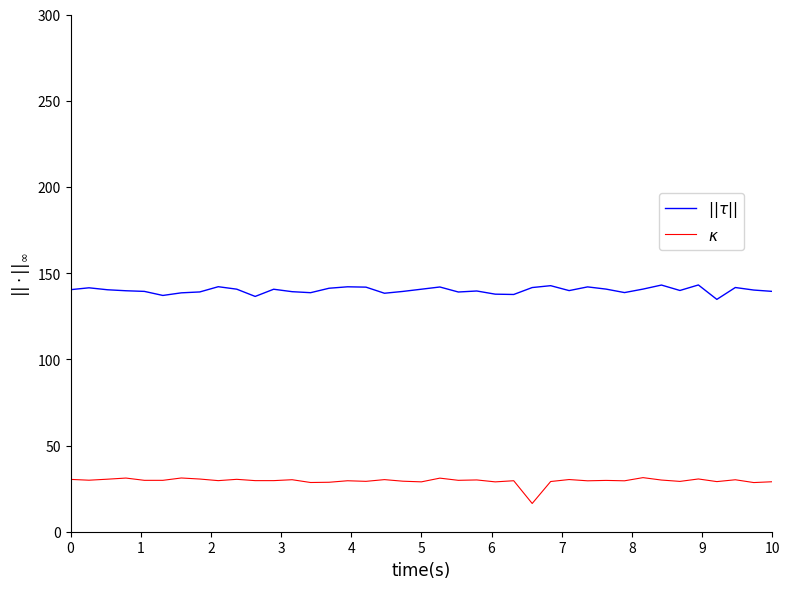

At how many categories does at least one series exceed 117?

39